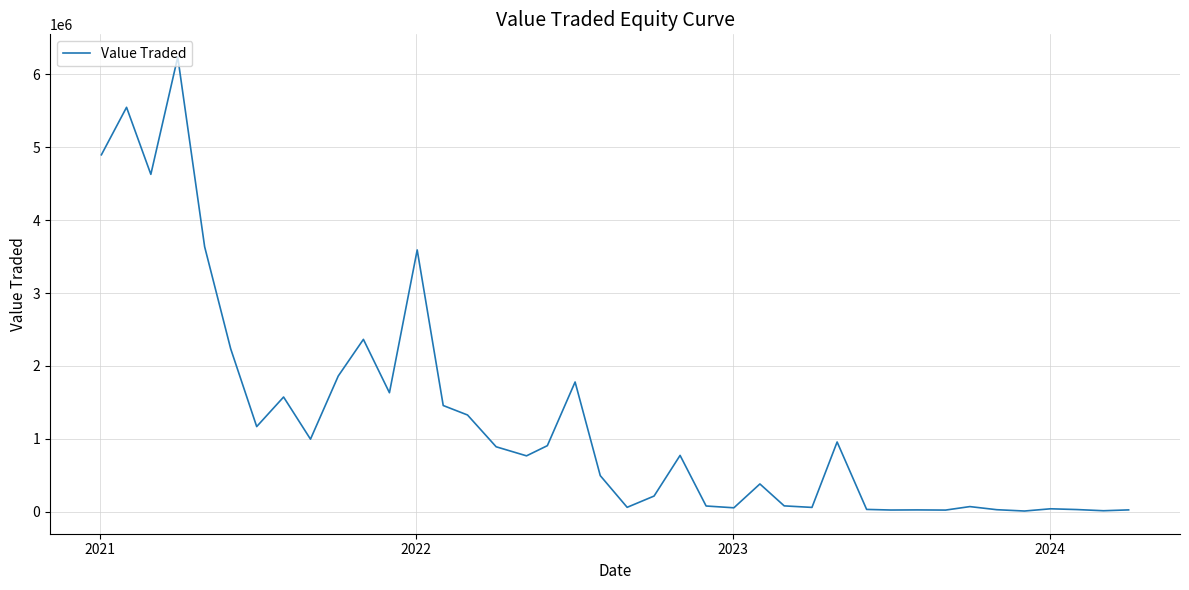

How many lines are shown in the chart?

1